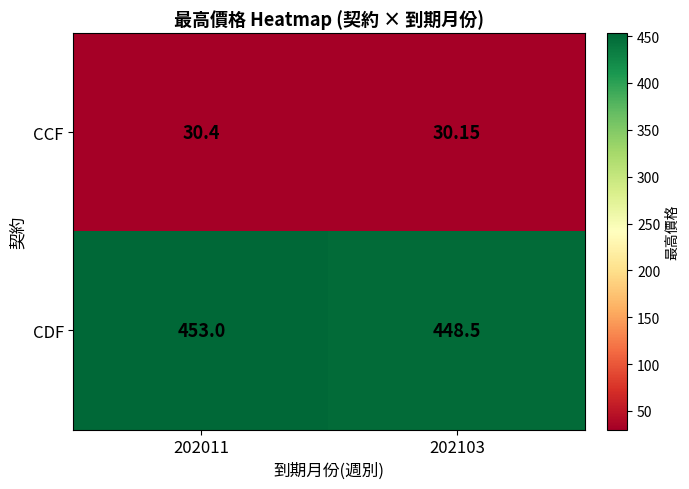

Which series changed the most between 202011 and 202103?

CDF